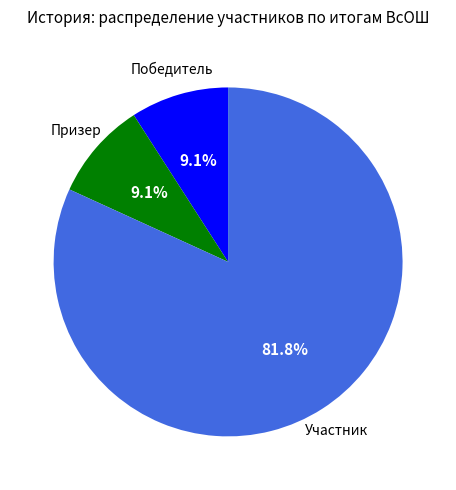

Is there any slice that represents more than half of the pie?

Yes